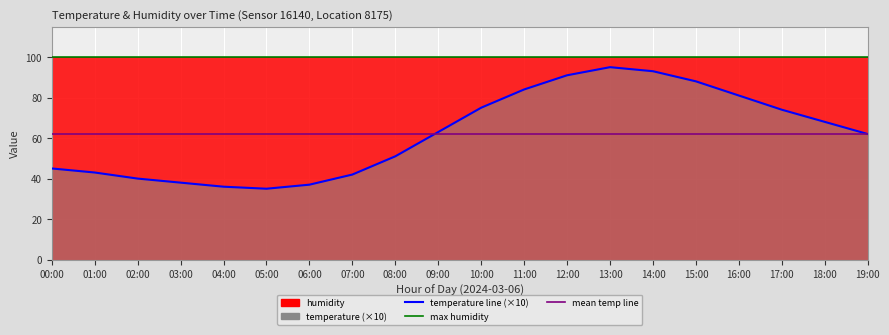

How many points are lower than both their immediate neighbors (excluding endpoints)?

1